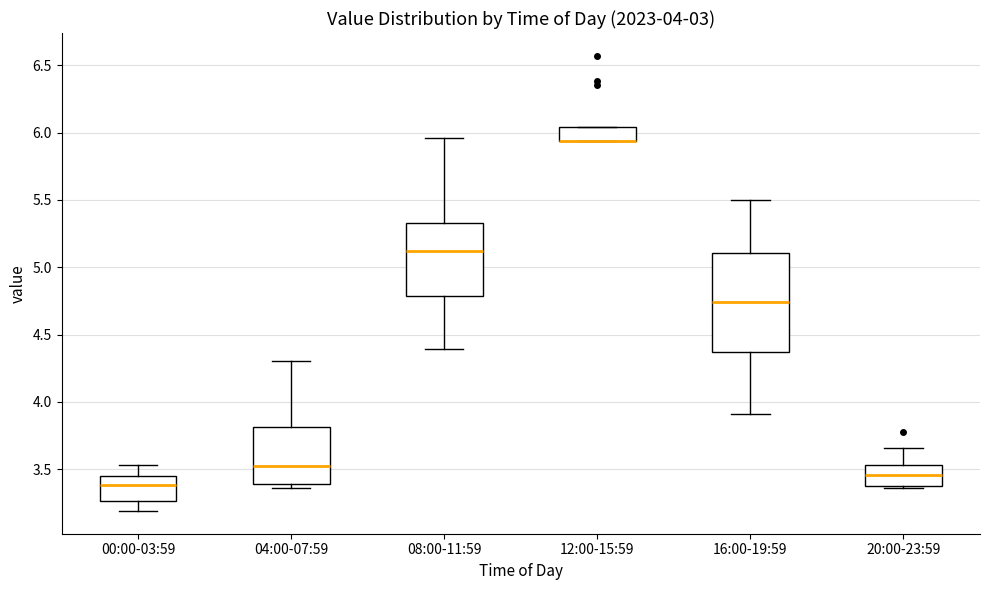

Comparing the boxes themselves (not the whiskers), which one is the tallest?

16:00-19:59